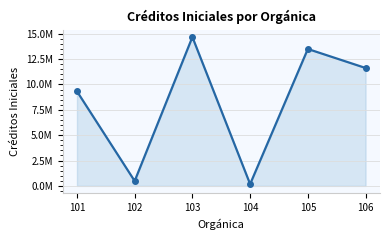

Is this an area chart (filled region under the line)?

Yes